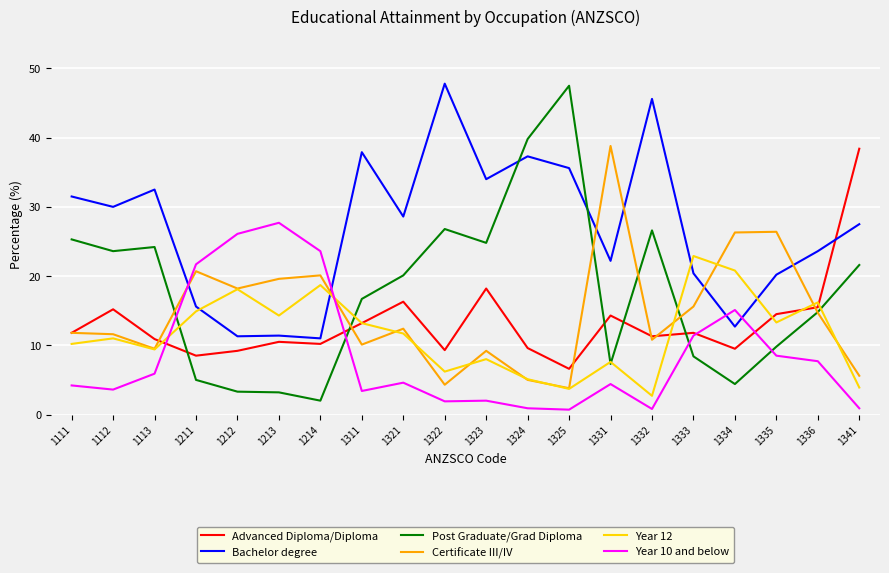

The Year 12 series shows 8.0 at 1323. True or false?

True